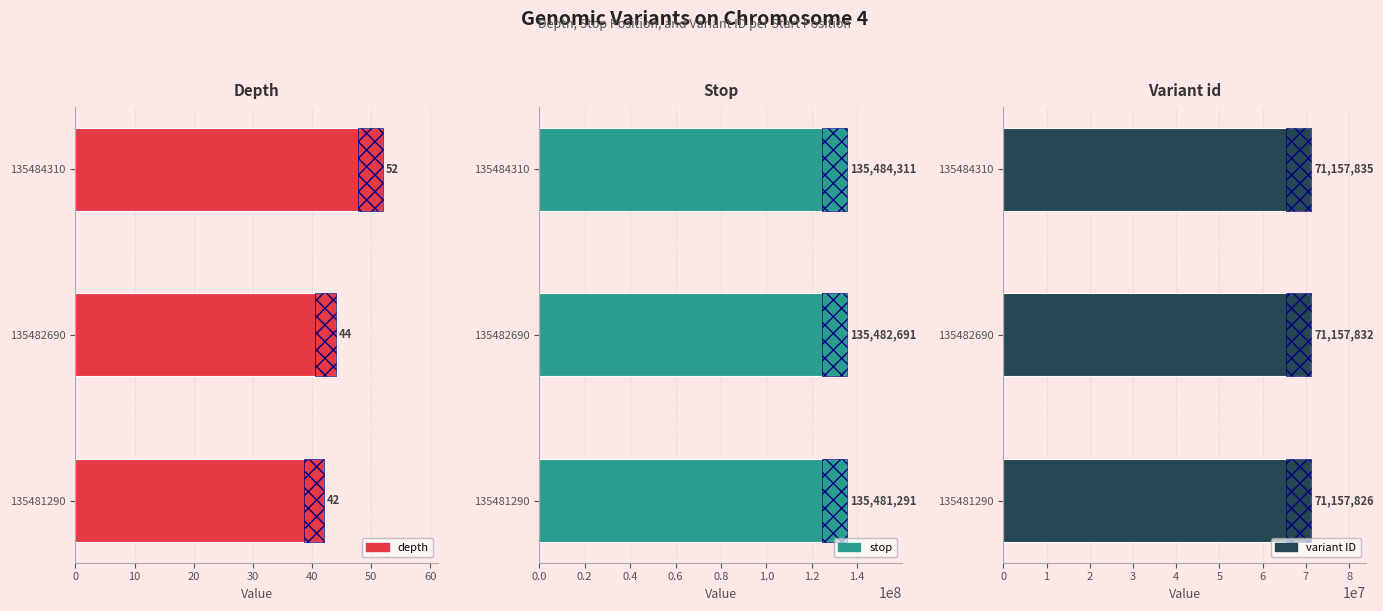

How many depth values are between 42 and 52?

3